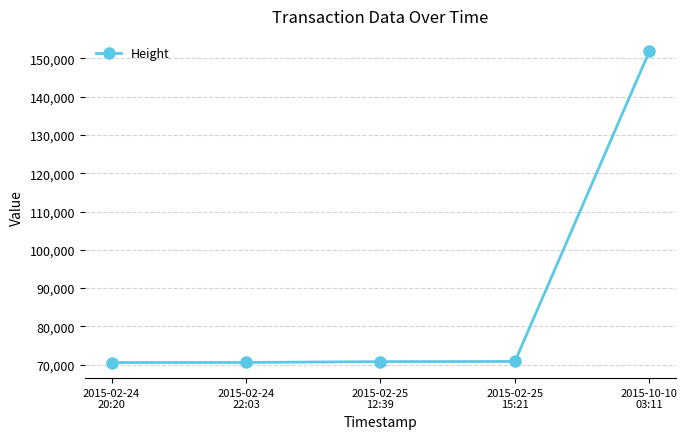

What is the greatest value displayed?

151821